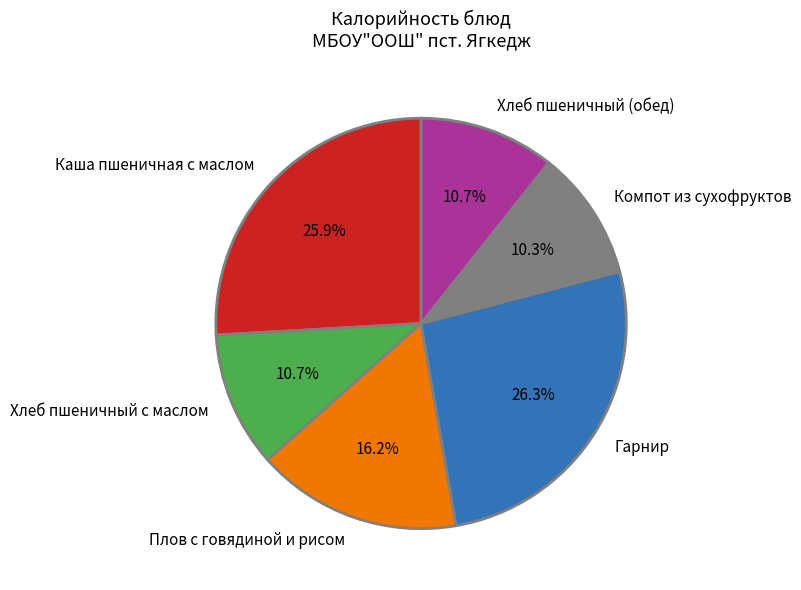

Does Хлеб пшеничный с маслом represent more than half of the total?

No